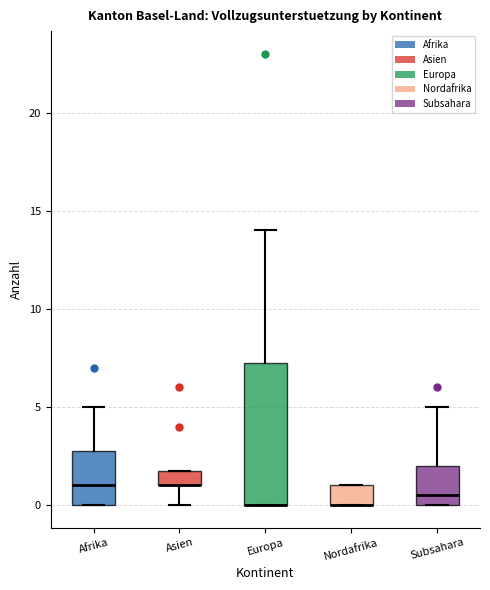

Reading left to right, read every box against the y-axis: the position of its median line, the range the box covers, and the ends of its whiskers. The values are not printed on the chart, so give them approximately, as read against the axis.

Afrika: median 1.0, box 0.0 to 3.0, whiskers 0.0 to 5.0
Asien: median 1.0 (drawn on the box's lower edge), box 1.0 to 2.0, whiskers 0.0 to 2.0
Europa: median 0.0 (drawn on the box's lower edge), box 0.0 to 7.5, whiskers 0.0 to 14.0
Nordafrika: median 0.0 (drawn on the box's lower edge), box 0.0 to 1.0, whiskers 0.0 to 1.0
Subsahara: median 0.5, box 0.0 to 2.0, whiskers 0.0 to 5.0